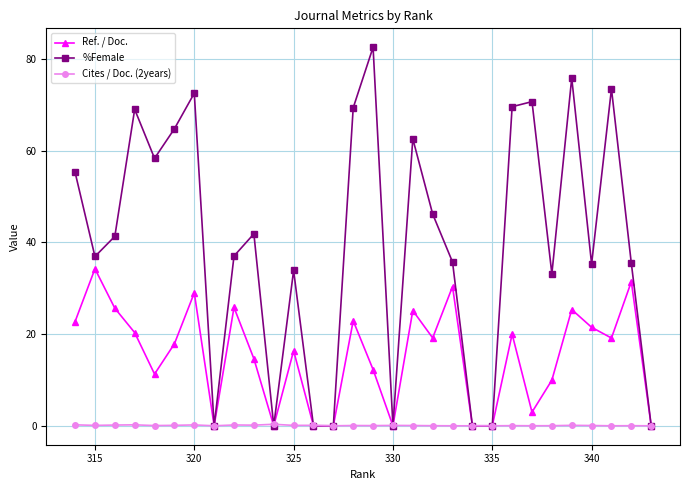

Which series has the largest range (max minus min)?

%Female